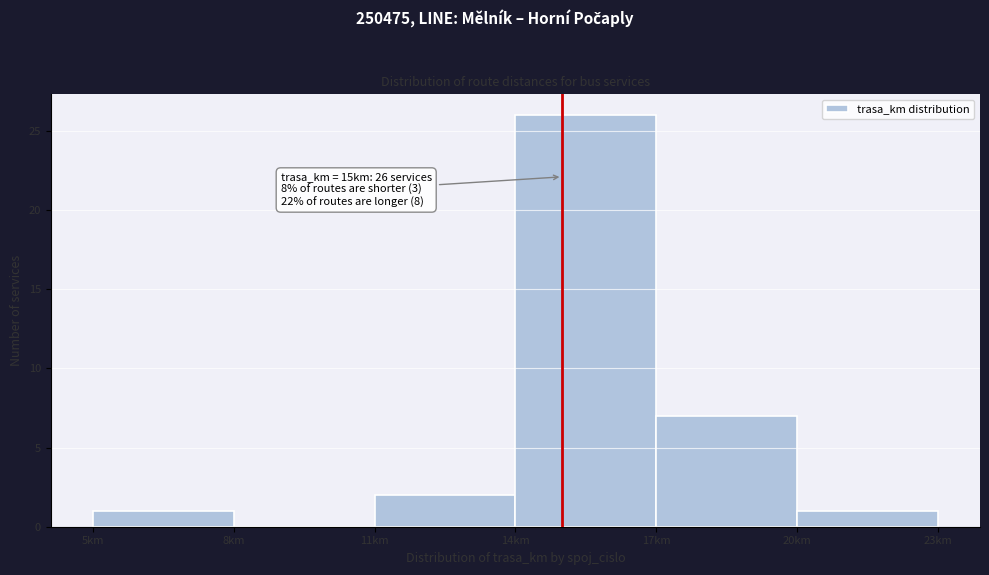

Over which range of the x-axis is the bar tallest?

14 to 17